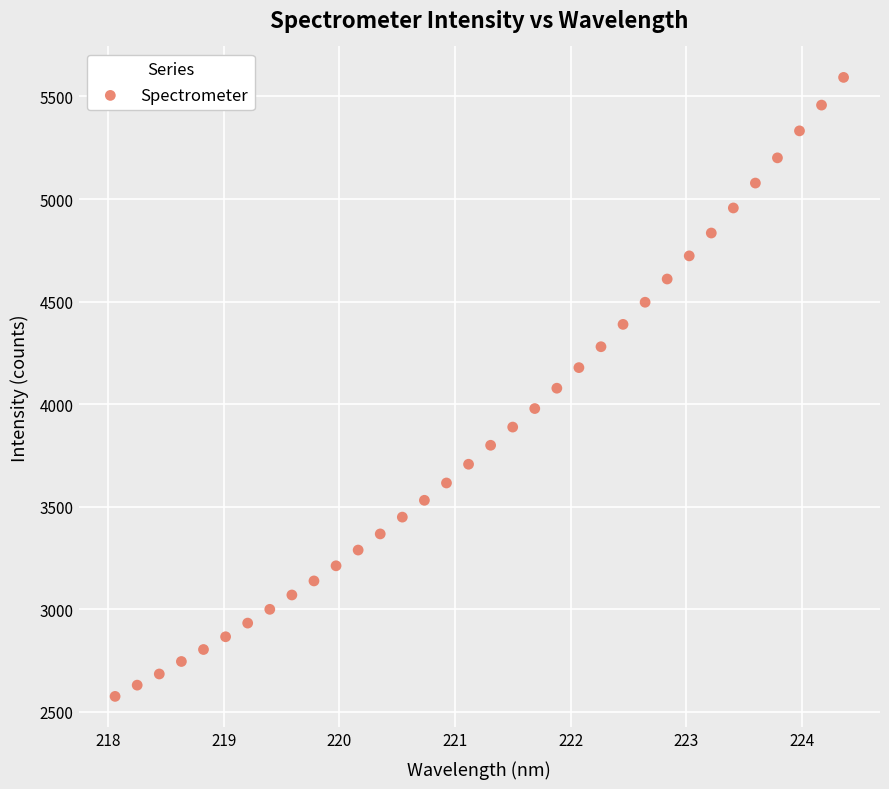

What is the range of X values (max minus min)?

6.3